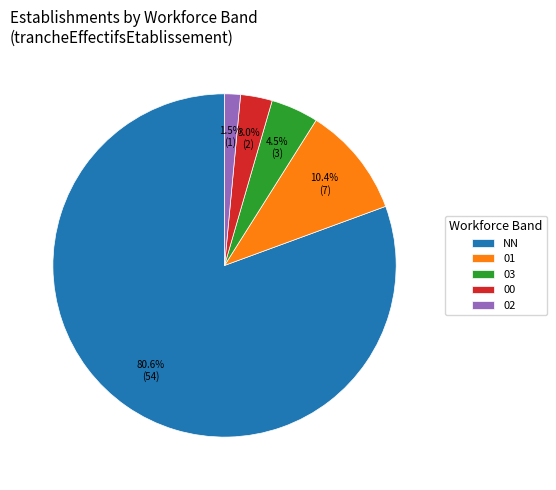

Approximately how many times larger is the value at 01 compared to 00?

3.5